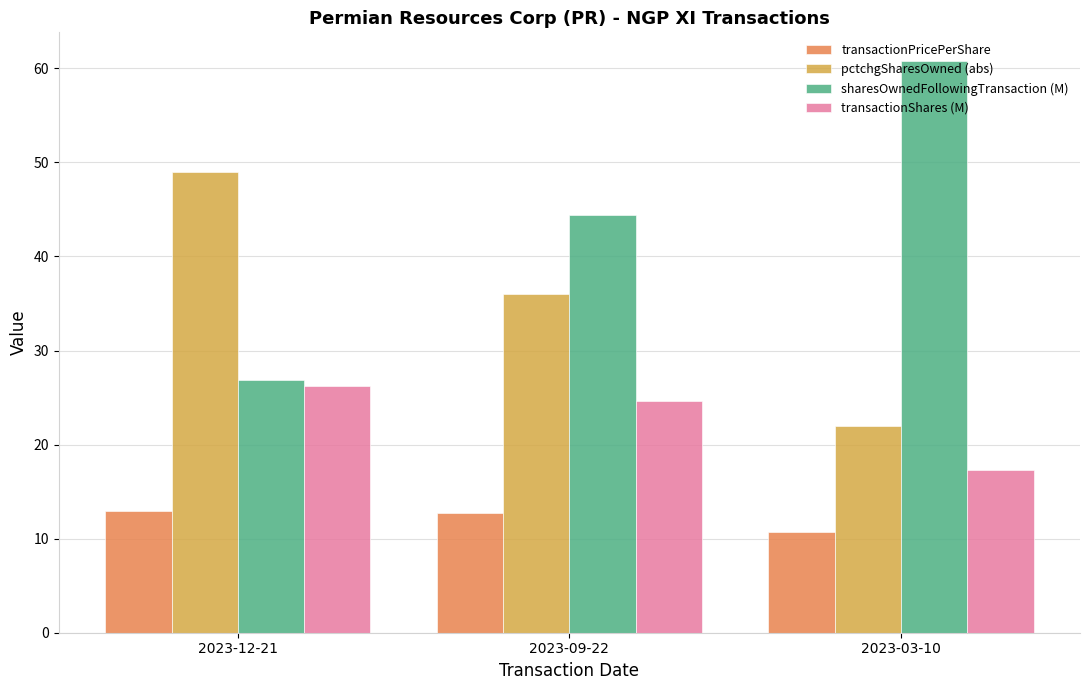

What is the approximate value of pctchgSharesOwned (abs) at 2023-09-22?

36.0